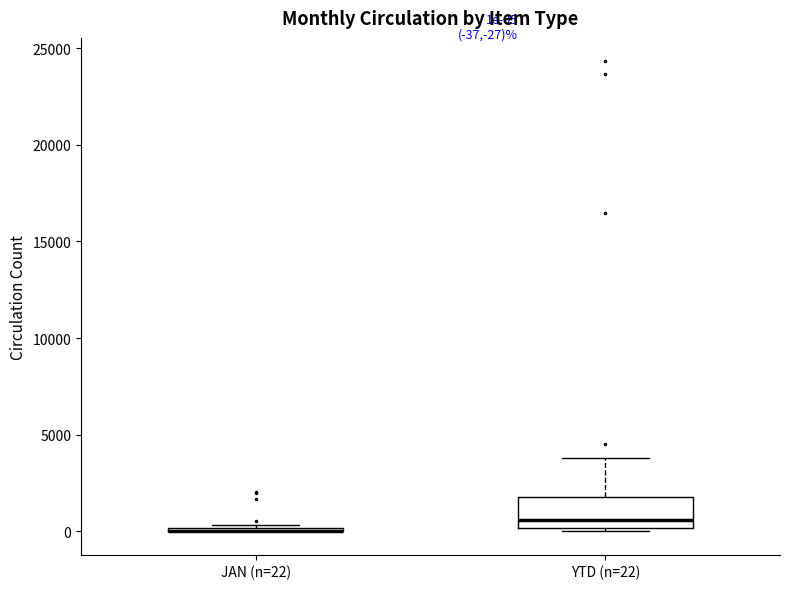

Which box is the tallest, from its lower edge to its upper edge?

YTD (n=22)